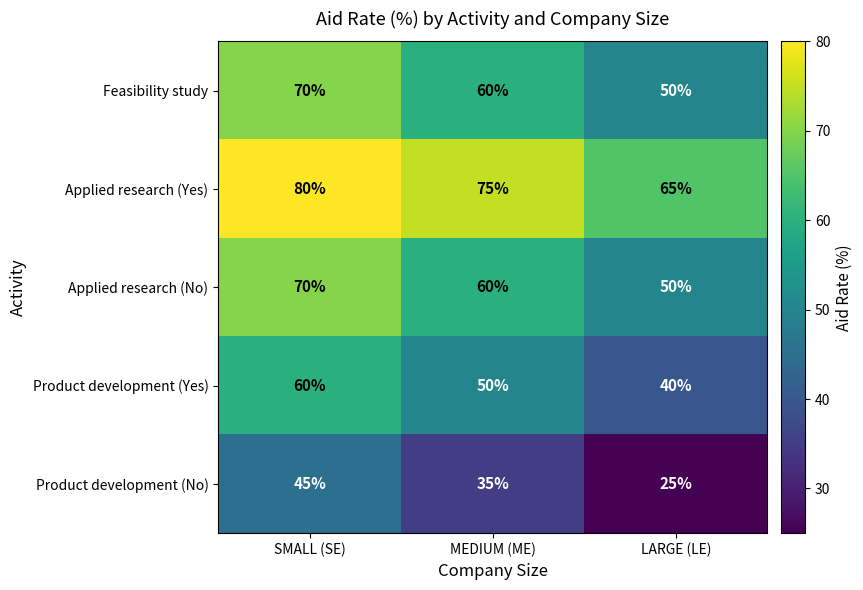

What is the minimum value for Applied research (No)?

50